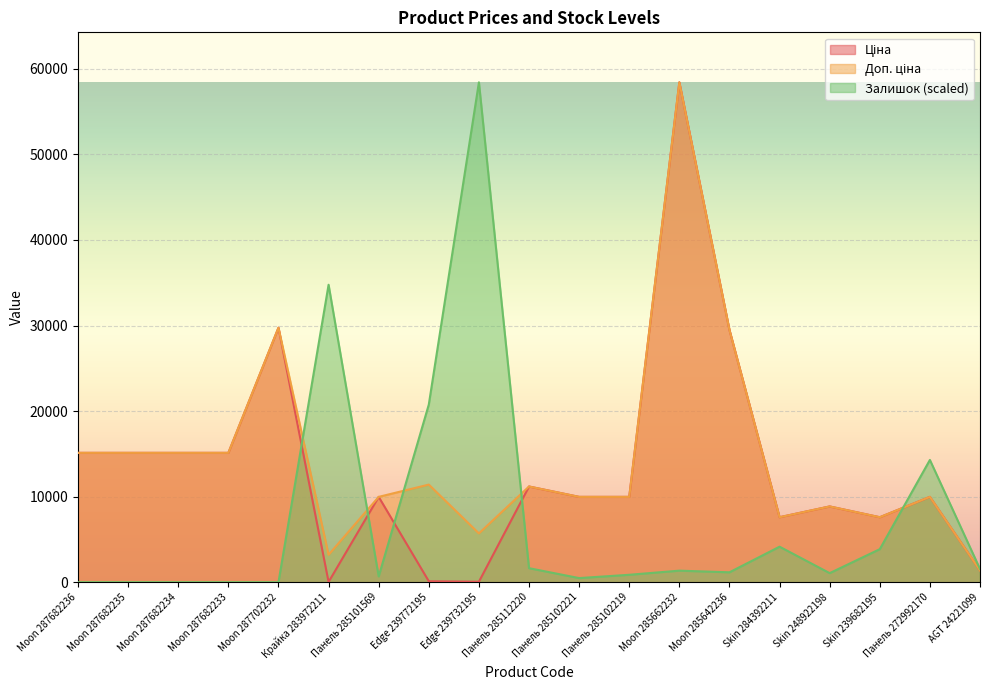

Where is Ціна nearest to the value 29229?

Moon 285642236